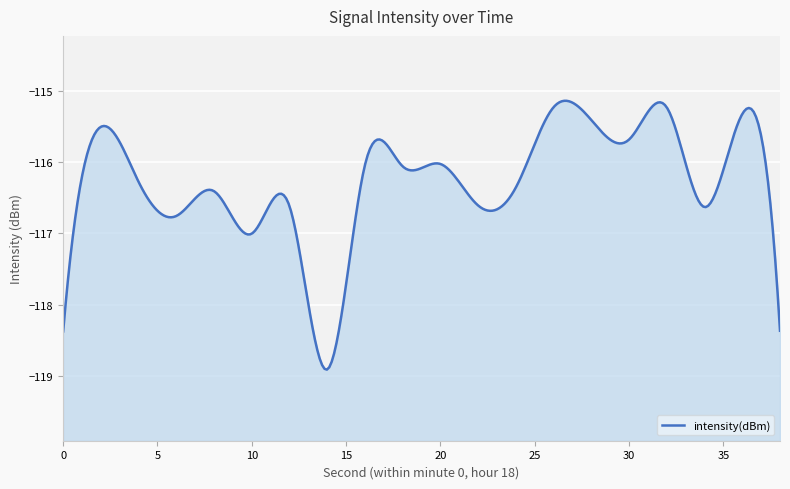

Which category has the lowest value across all series?

14